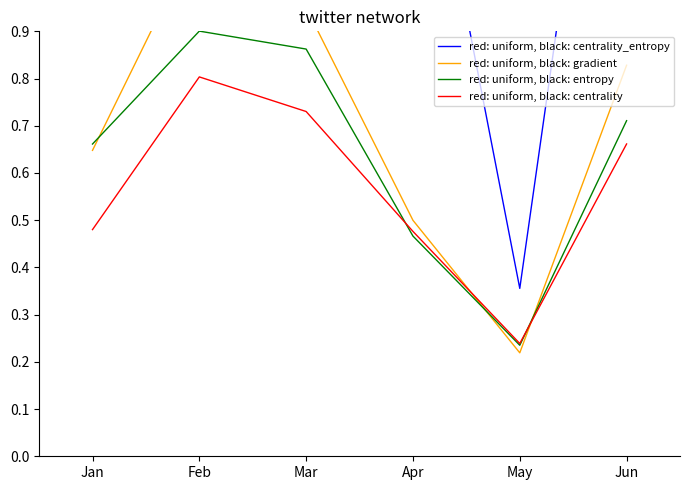

At how many categories does at least one series exceed 2?

2